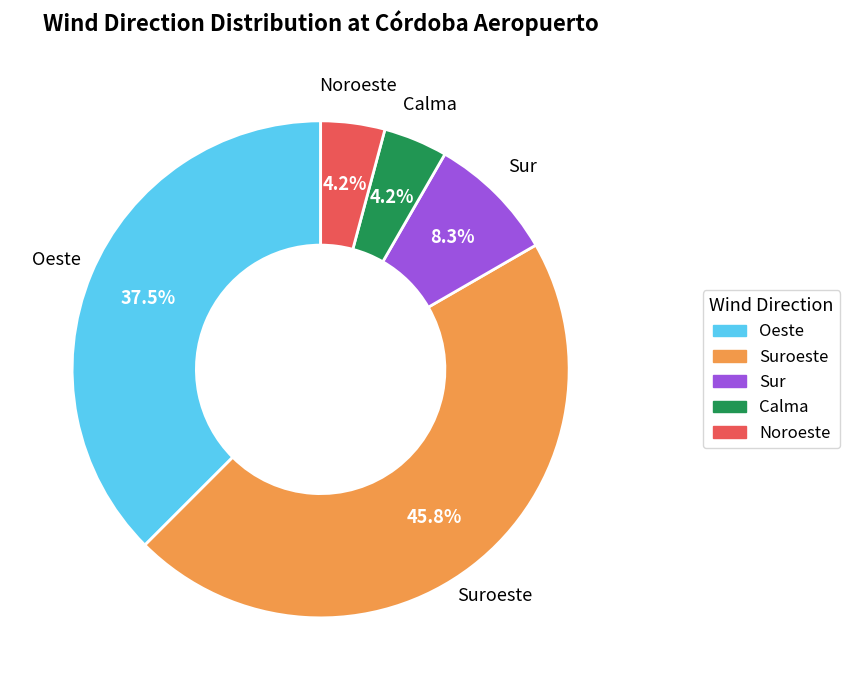

Does any single category account for the majority?

No